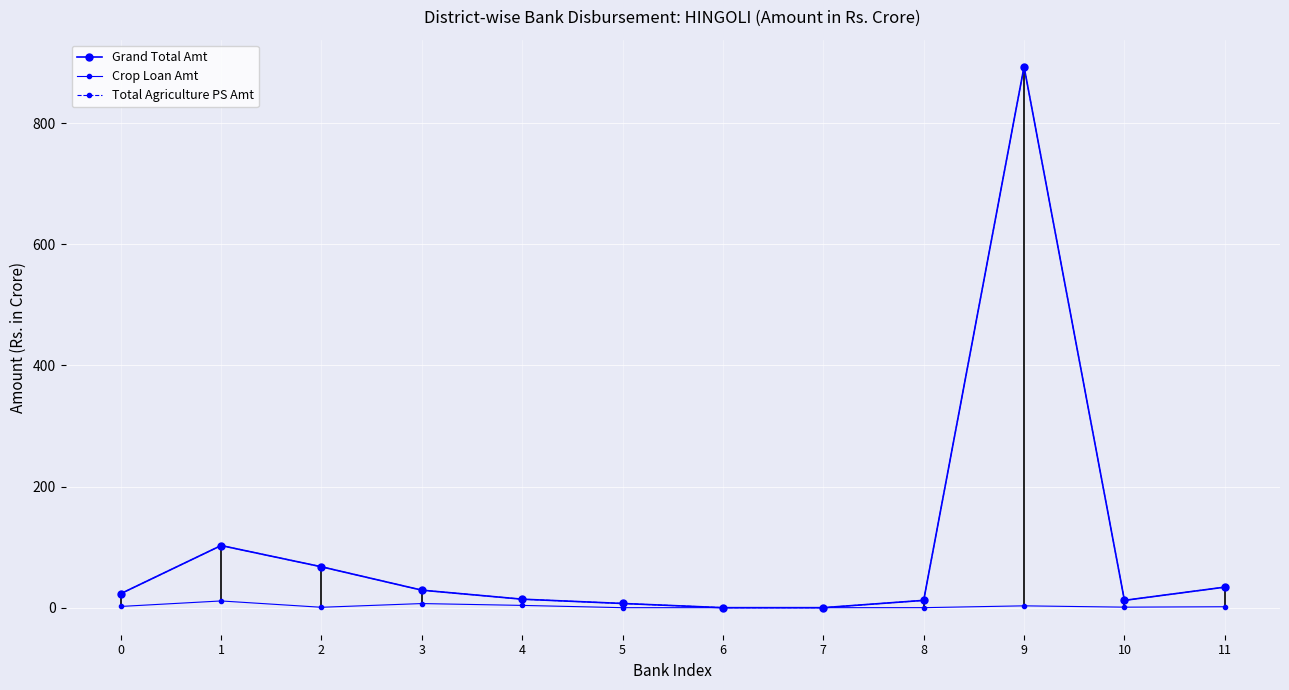

Is the value of Total Agriculture PS Amt at 5 greater than the value of Crop Loan Amt at 3?

Yes